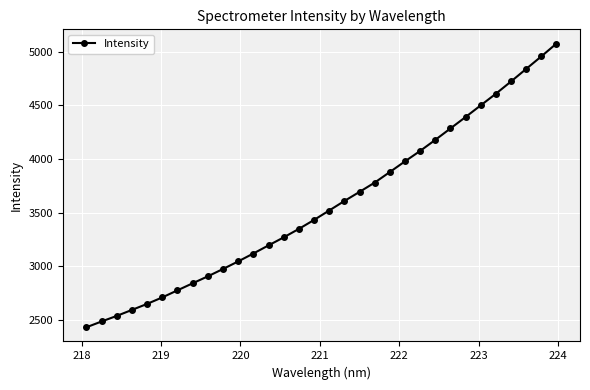

What is the smallest value displayed?

2433.9